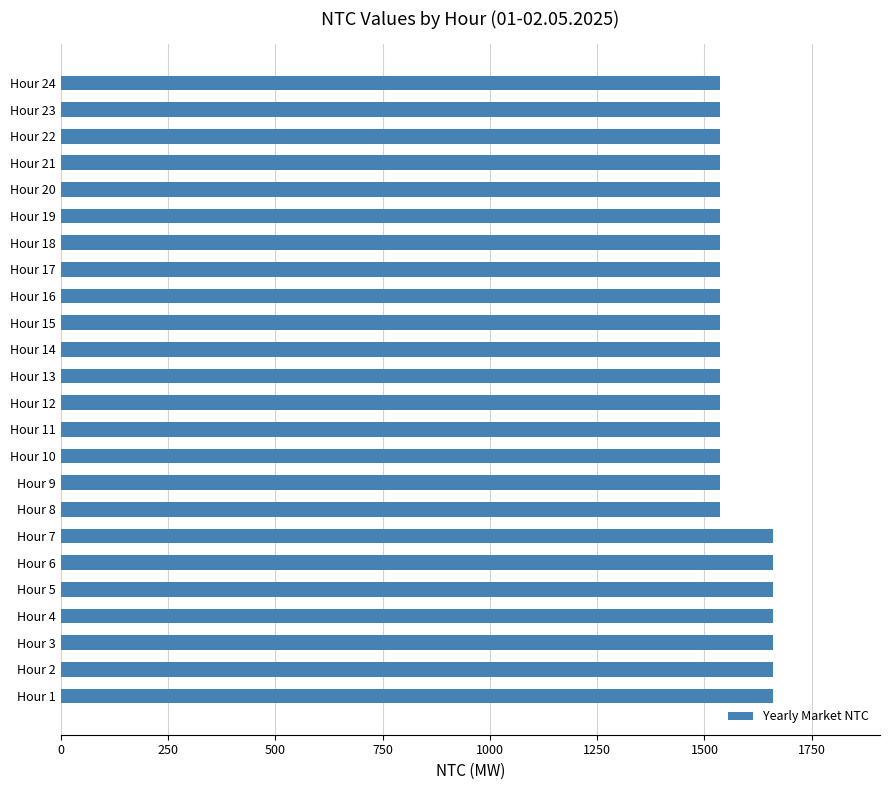

Reading bottom to top, transcribe all the data shown in this chart.

1660	1660	1660	1660	1660	1660	1660	1537	1537	1537	1537	1537	1537	1537	1537	1537	1537	1537	1537	1537	1537	1537	1537	1537